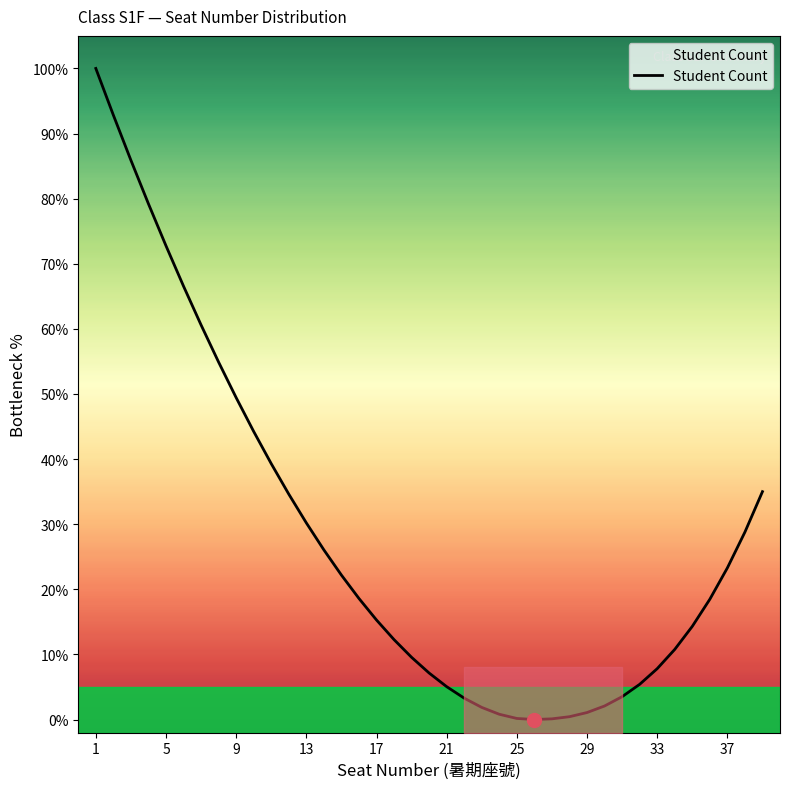

True or false: the data shows 0.2 at 23.

False